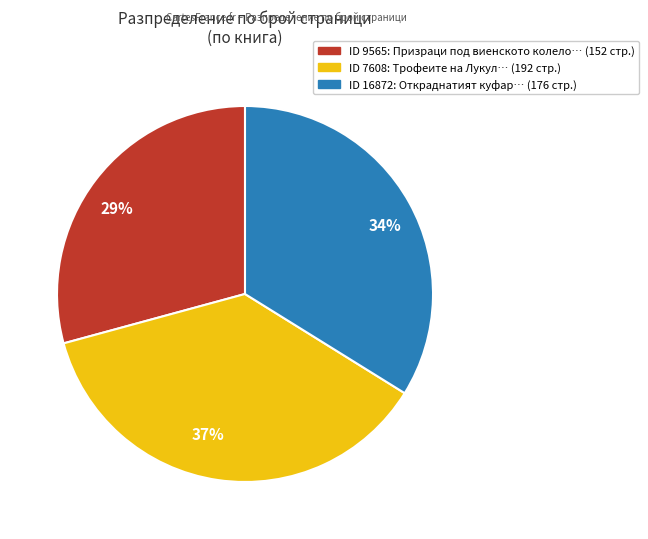

Count the number of slices in the pie.

3